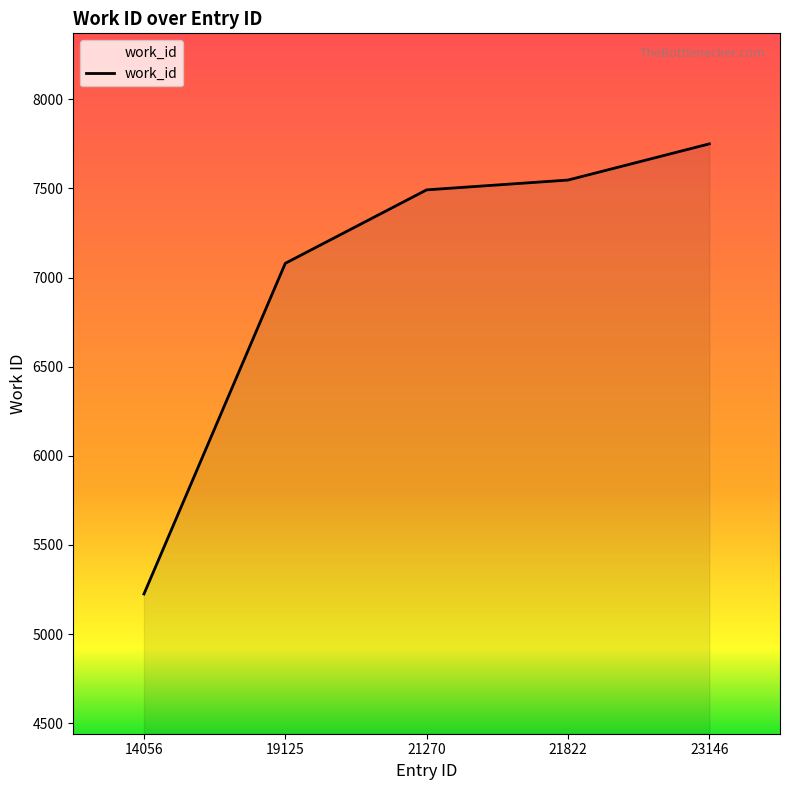

What value does the data have at 14056?

5225